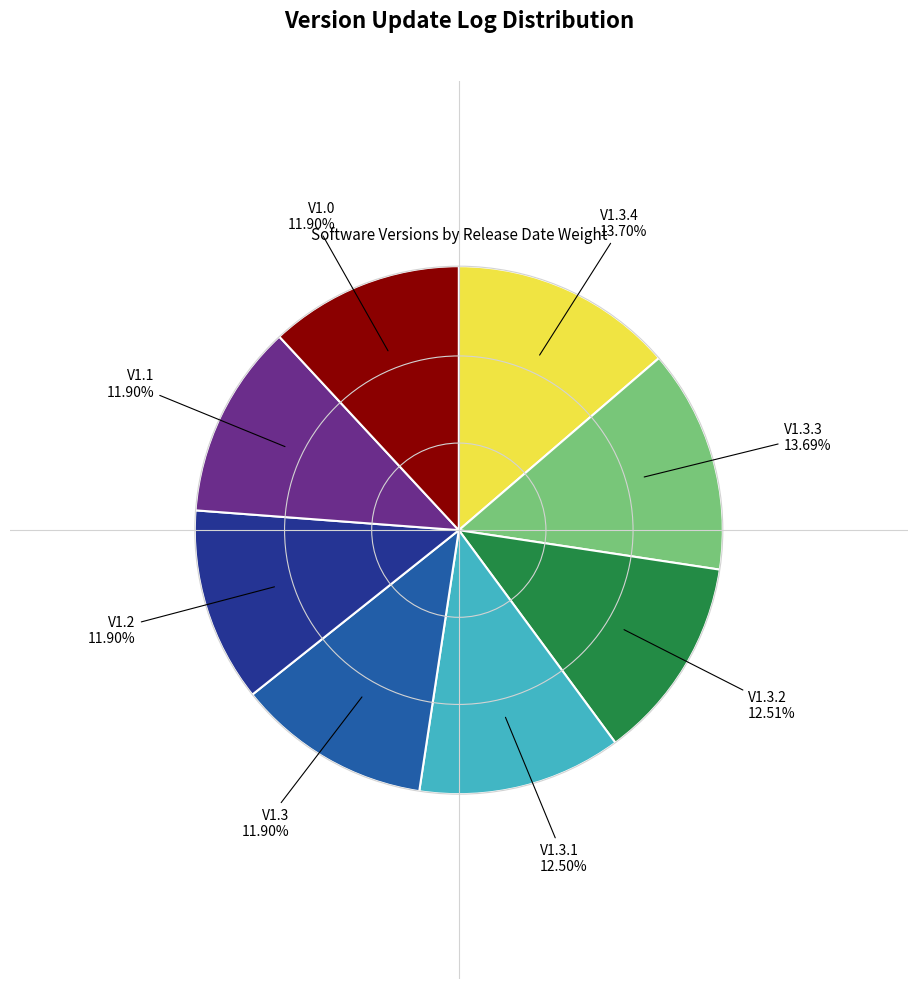

Does any single category account for the majority?

No